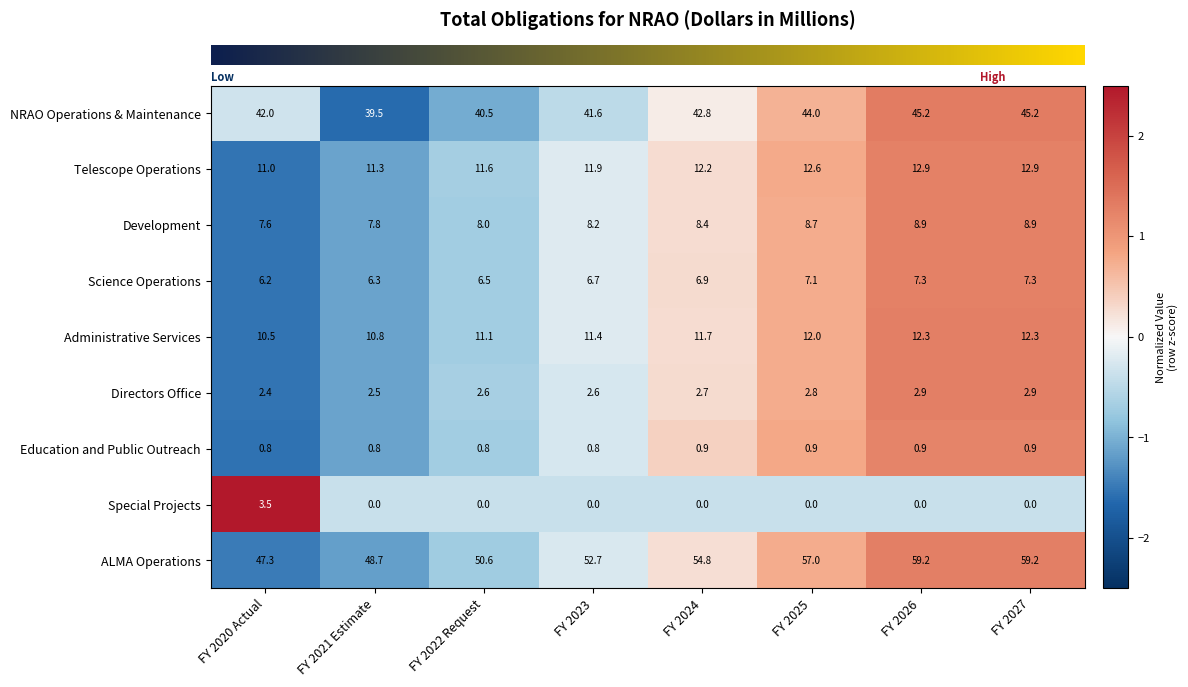

Which category has the lowest value in the Directors Office series?

FY 2020 Actual